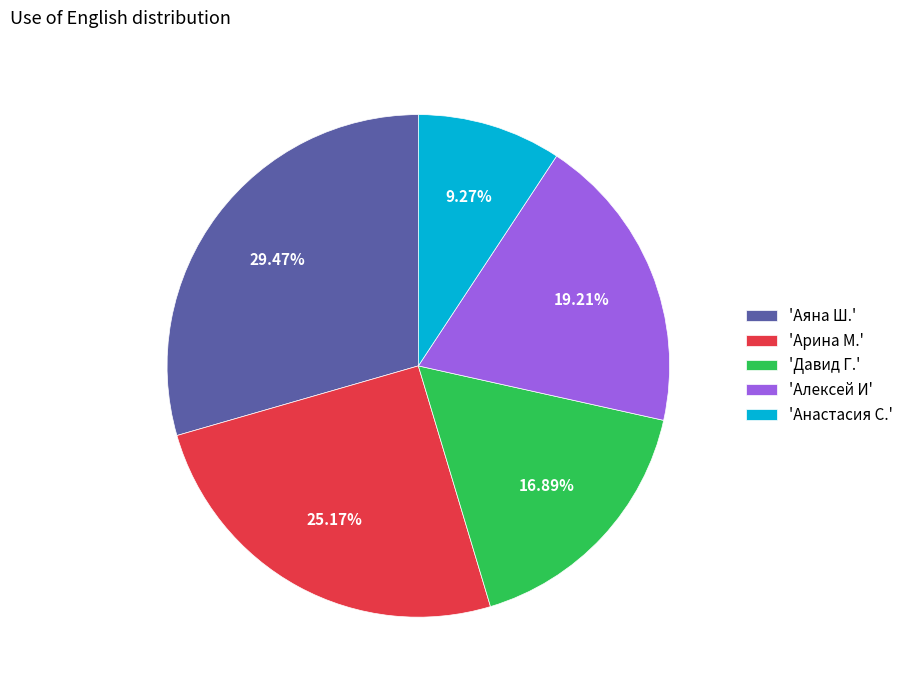

To the nearest percent, what is the difference between the largest and smallest slice percentages?

20%